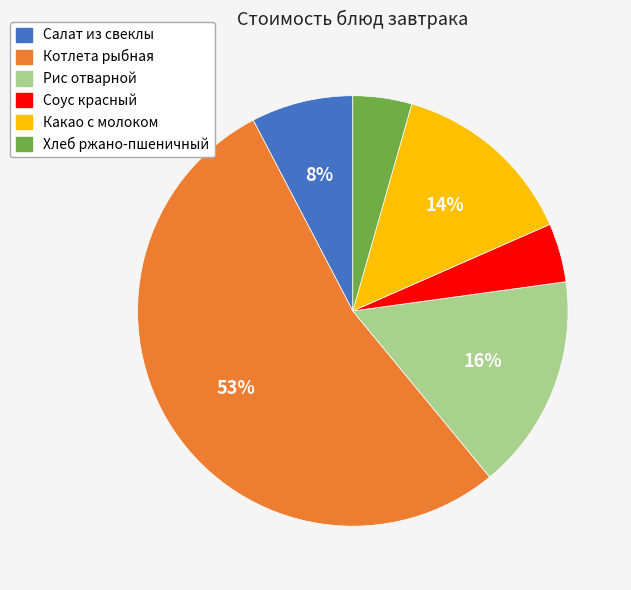

Which category has the biggest portion of the pie?

Котлета рыбная